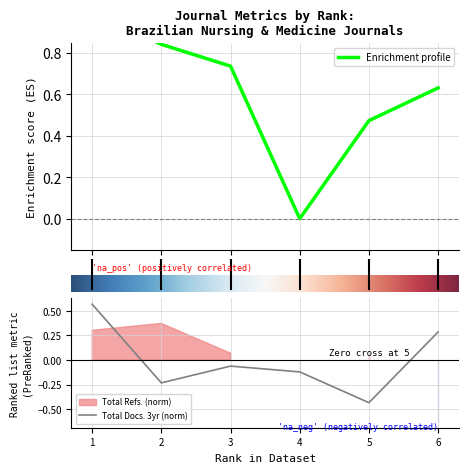

Is it true that Total Docs. 3yr (norm) equals -0.3 at 2?

False